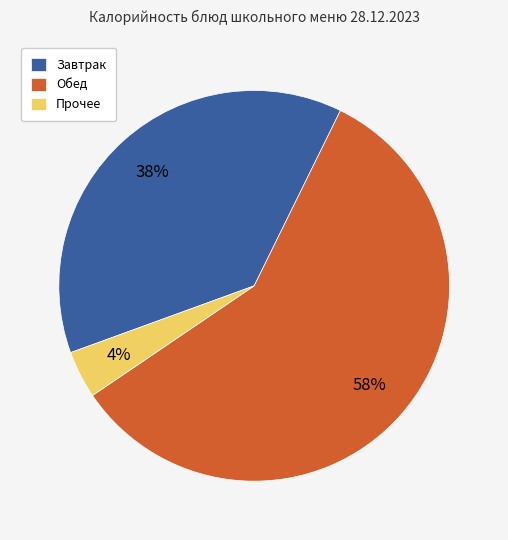

Which has a higher value, Завтрак or Прочее?

Завтрак